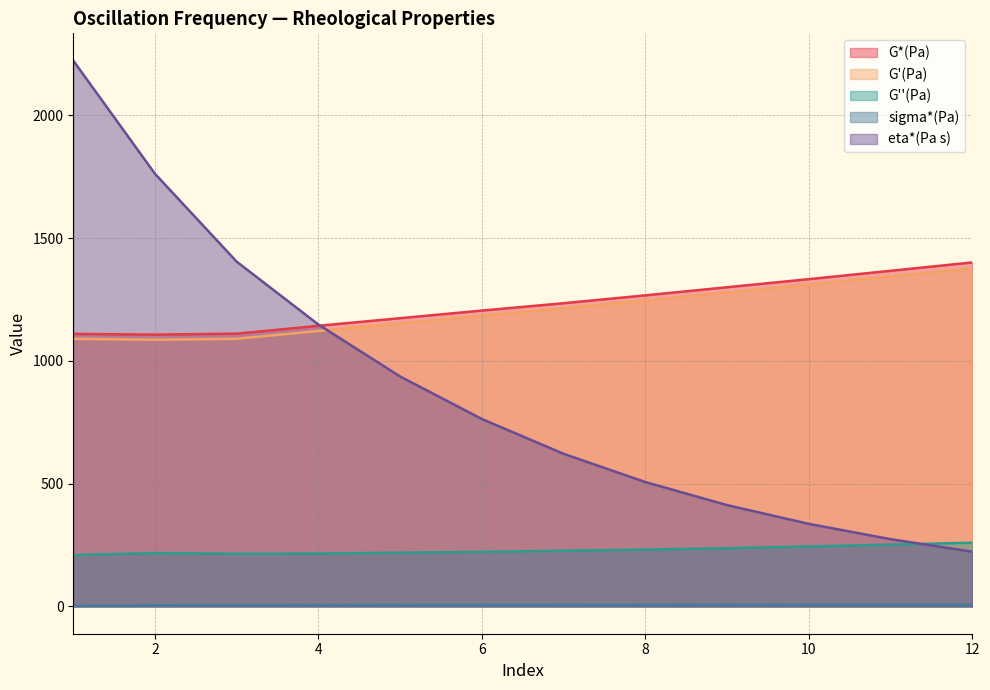

At which category is the sum across all series the highest?

1